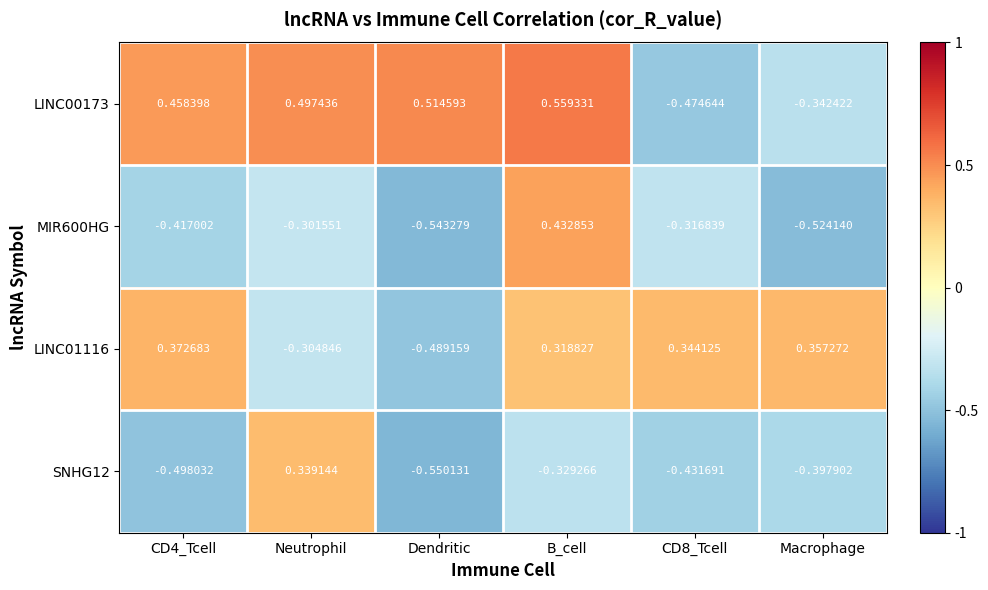

How many values in LINC01116 are above zero?

4